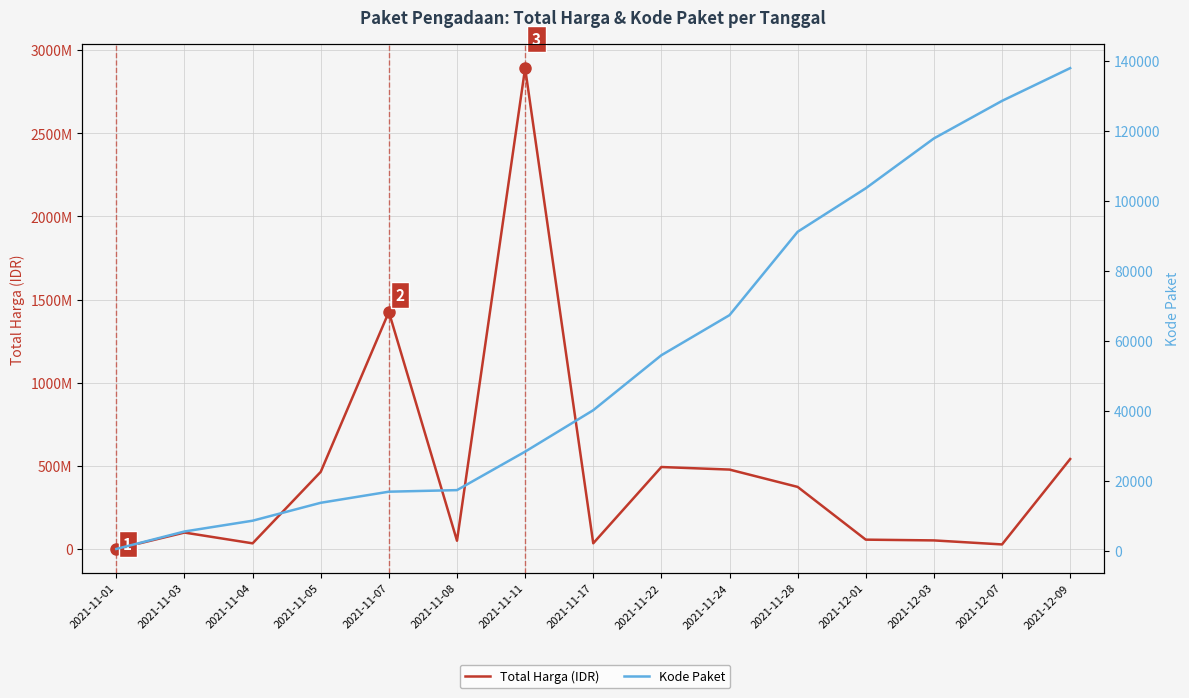

How many data points in Total Harga (IDR) are above 98772570?

7